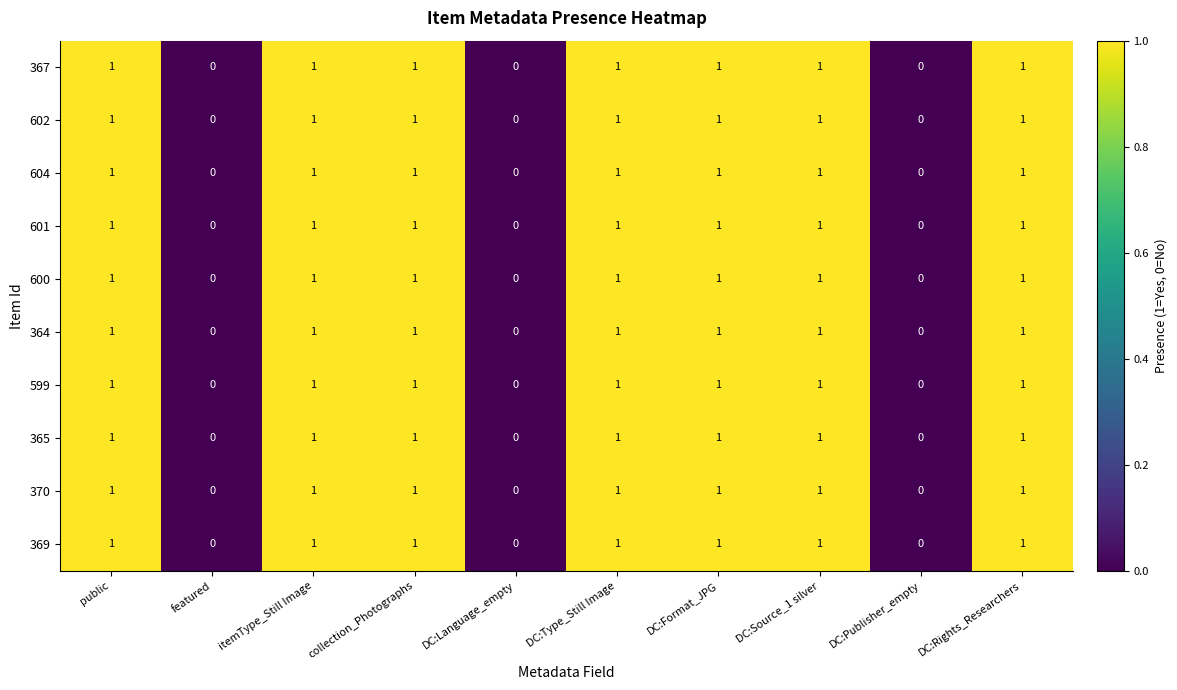

Is it true that 602 equals 1 at DC:Format_JPG?

True